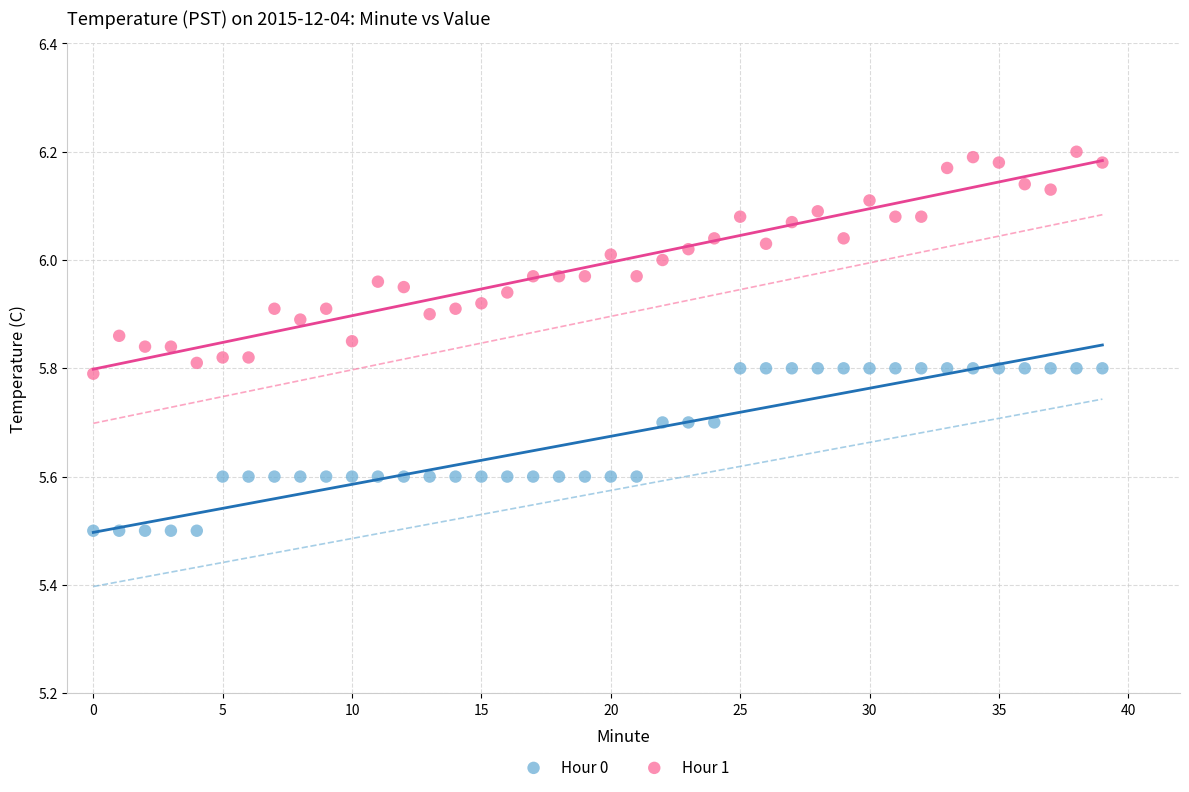

Which series reaches the minimum Y coordinate?

Hour 0